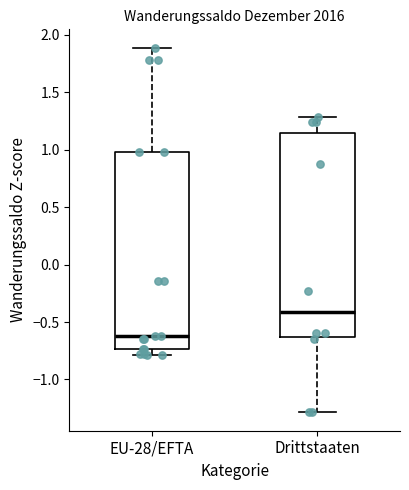

Reading left to right, transcribe this box plot: for each box, give where its median line is, the range the box spans, and where its two whiskers end, as read against the y-axis. The values are not printed on the chart, so give them approximately, as read against the axis.

EU-28/EFTA: median -0.65, box -0.75 to 1.00, whiskers -0.80 to 1.90
Drittstaaten: median -0.40, box -0.65 to 1.15, whiskers -1.30 to 1.30